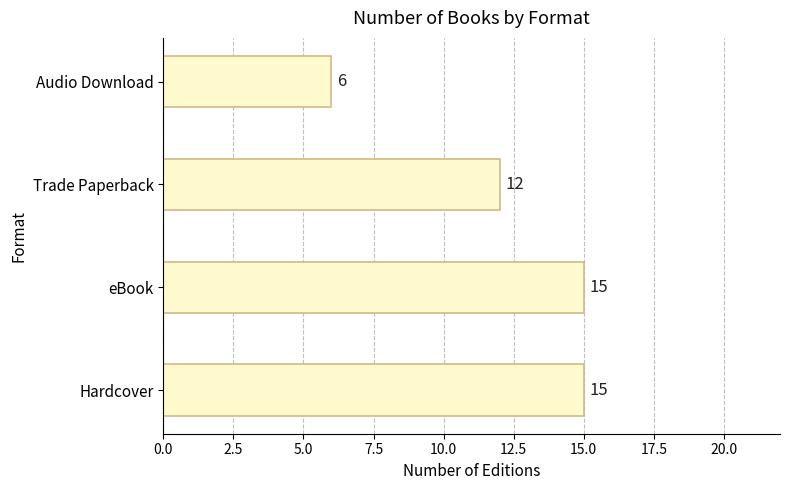

What is the greatest value displayed?

15